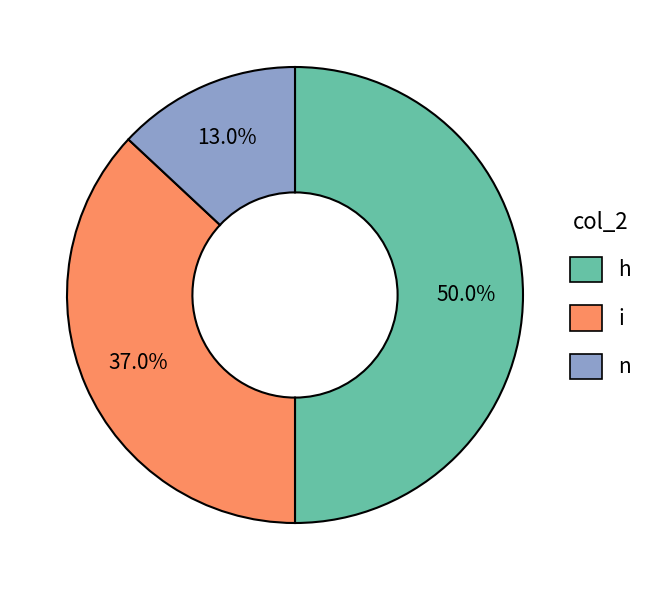

How many slices are in this pie chart?

3